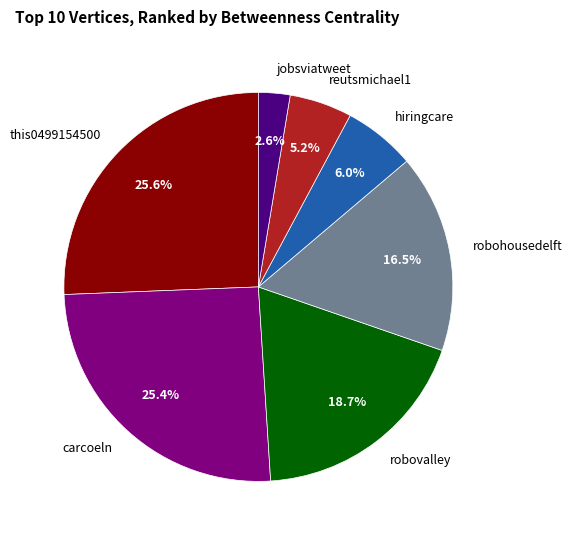

To the nearest percent, what percentage of the pie is reutsmichael1?

5%